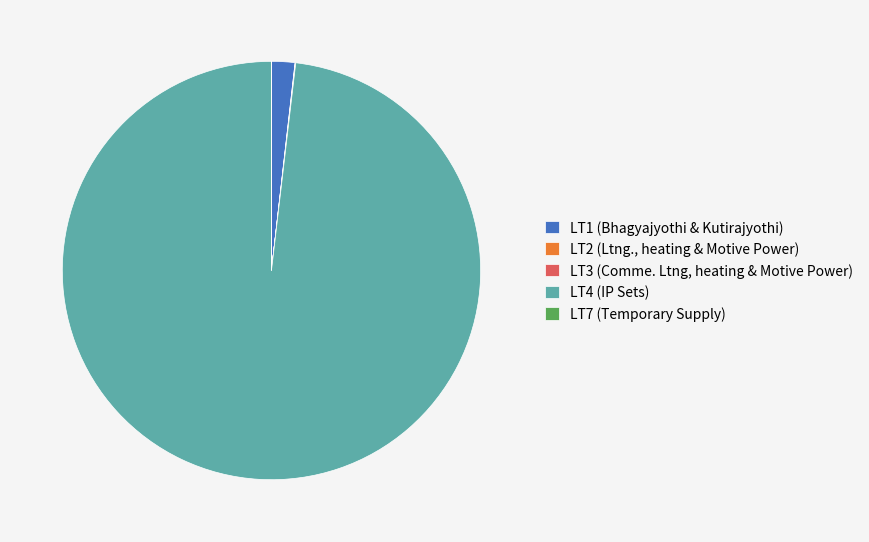

Combined, do LT1 (Bhagyajyothi & Kutirajyothi) and LT4 (IP Sets) account for over 50%?

Yes